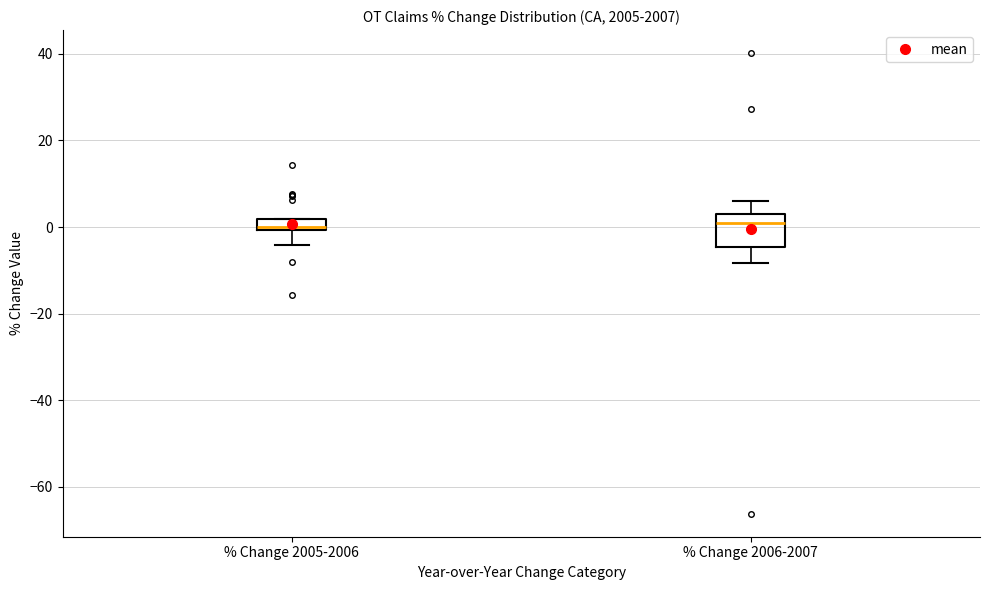

Comparing the boxes themselves (not the whiskers), which one is the tallest?

% Change 2006-2007